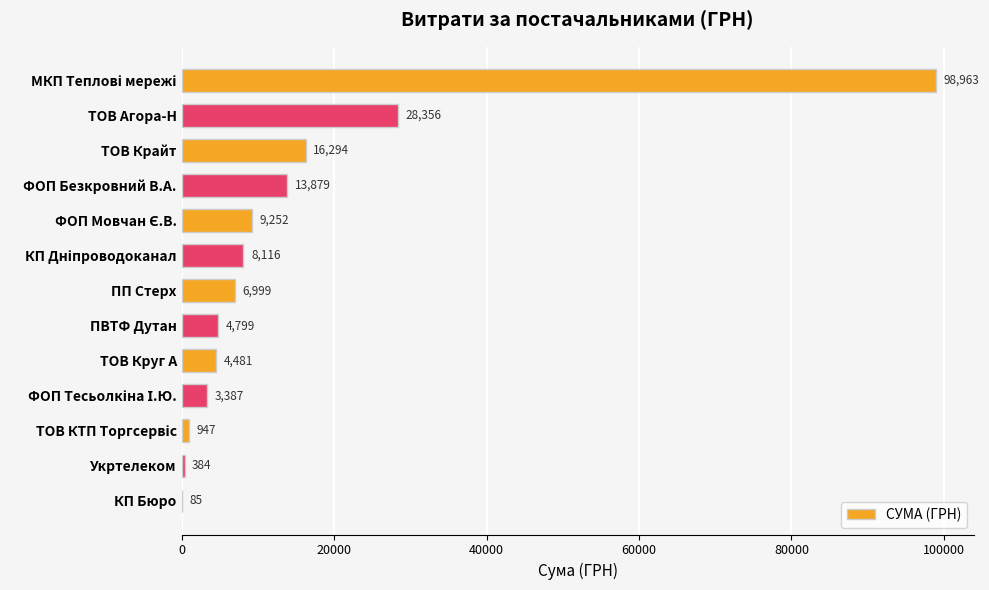

What is the ratio of the value at ТОВ Крайт to the value at ПП Стерх?

2.3